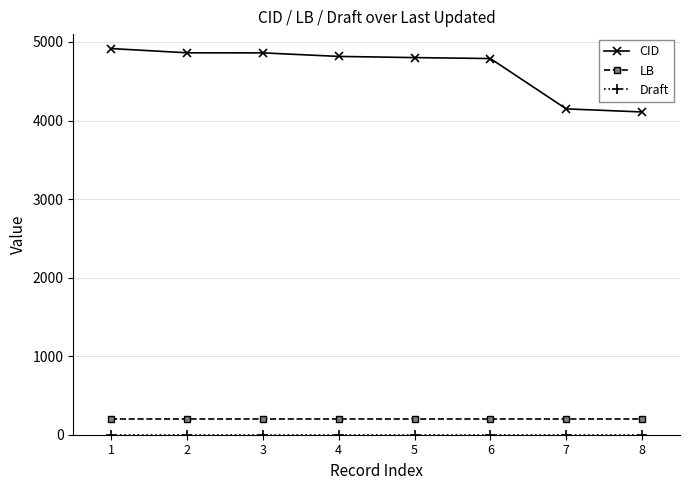

Which series has the widest spread of values?

CID